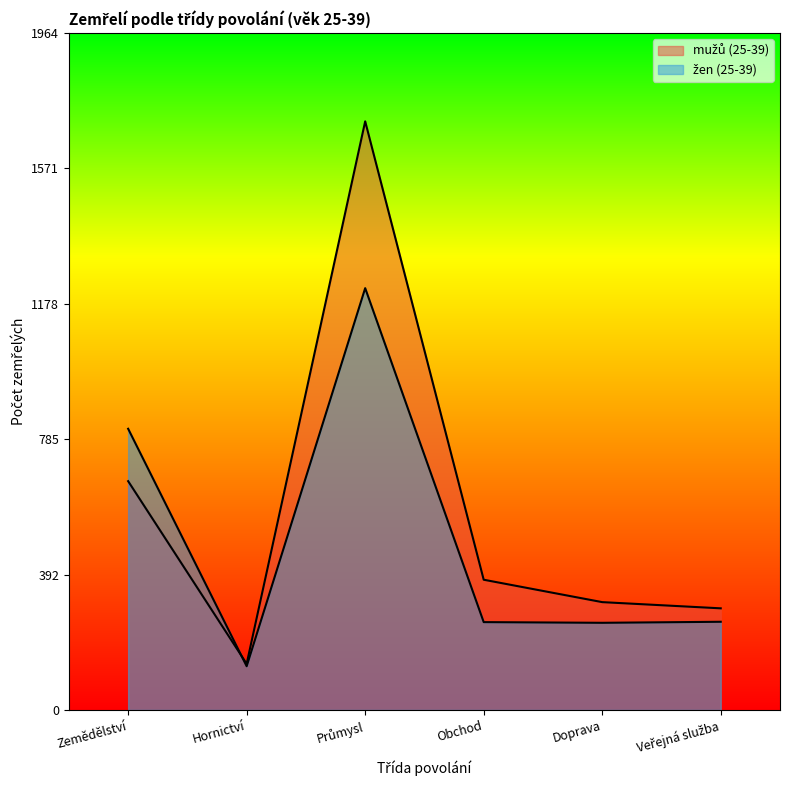

Between Zemědělství and Veřejná služba, which is larger?

Zemědělství